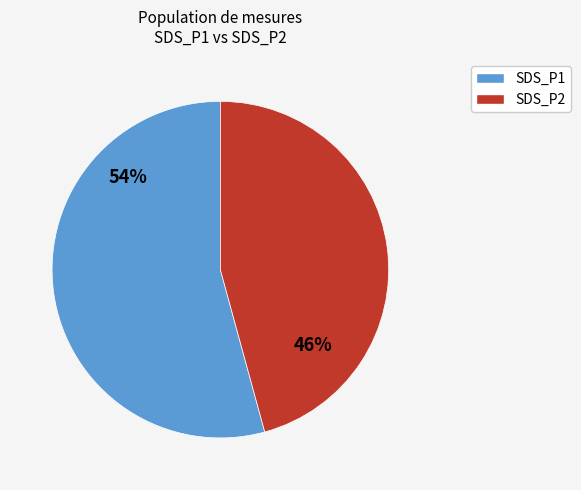

Is it true that SDS_P1 is 54% of the pie?

True